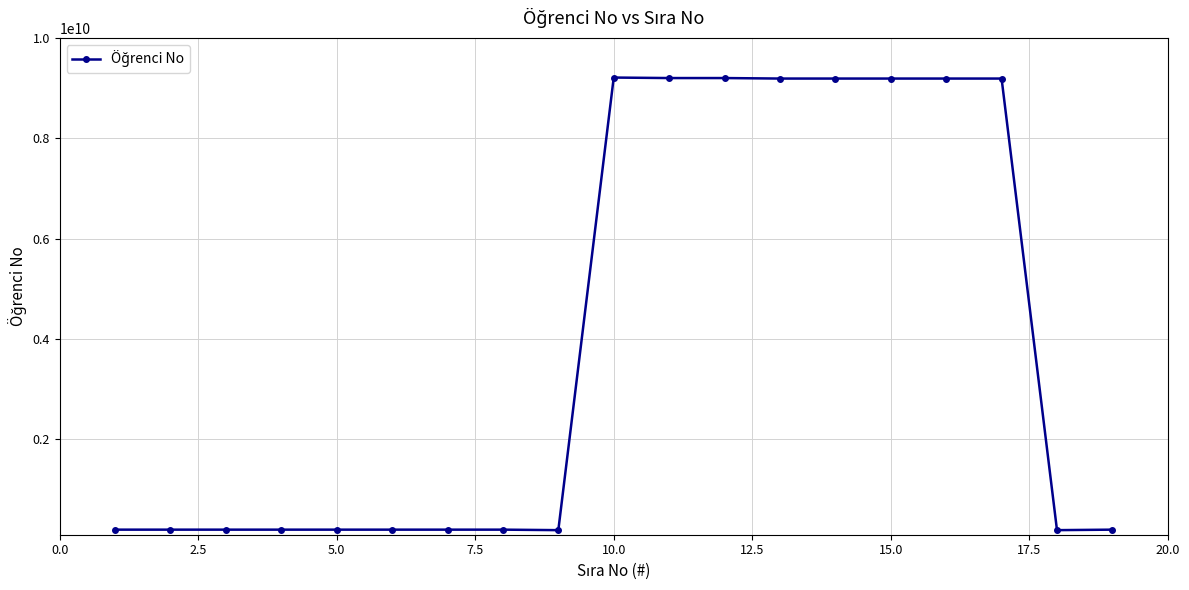

True or false: the data has more than 0 interior local peaks.

True